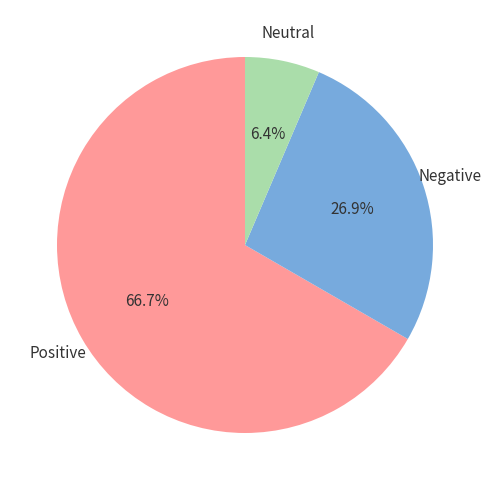

Is there any slice that represents more than half of the pie?

Yes